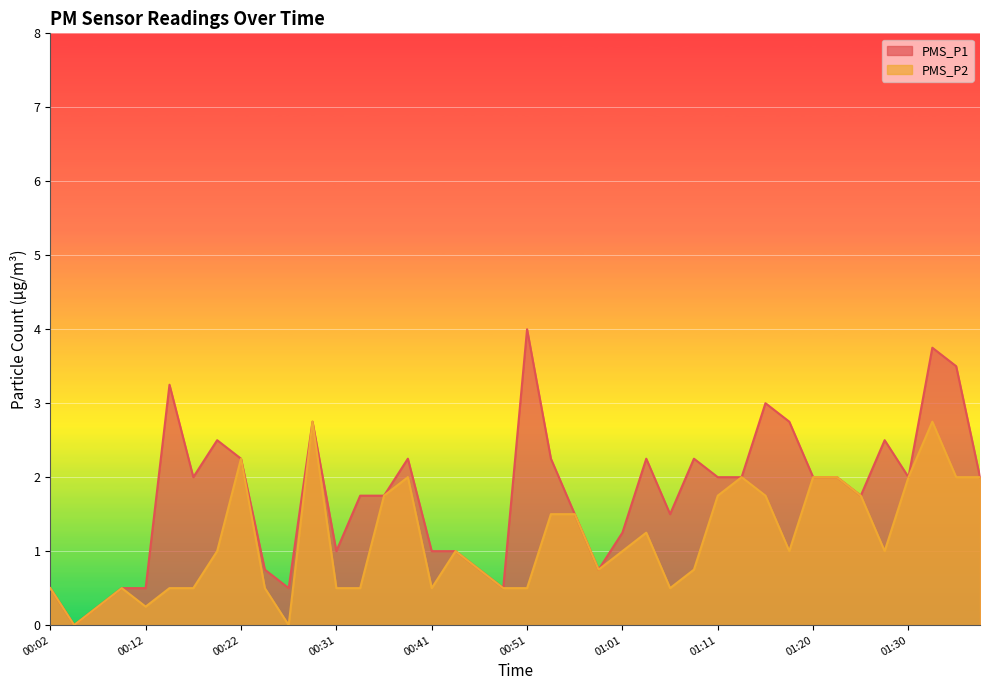

What is the difference between the second highest and minimum values in the PMS_P1 series?

3.8